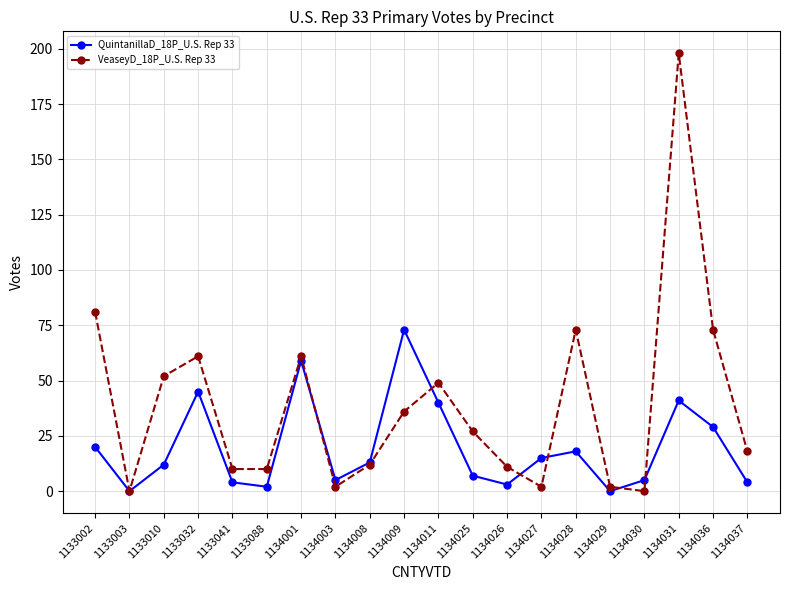

Which series has the widest spread of values?

VeaseyD_18P_U.S. Rep 33